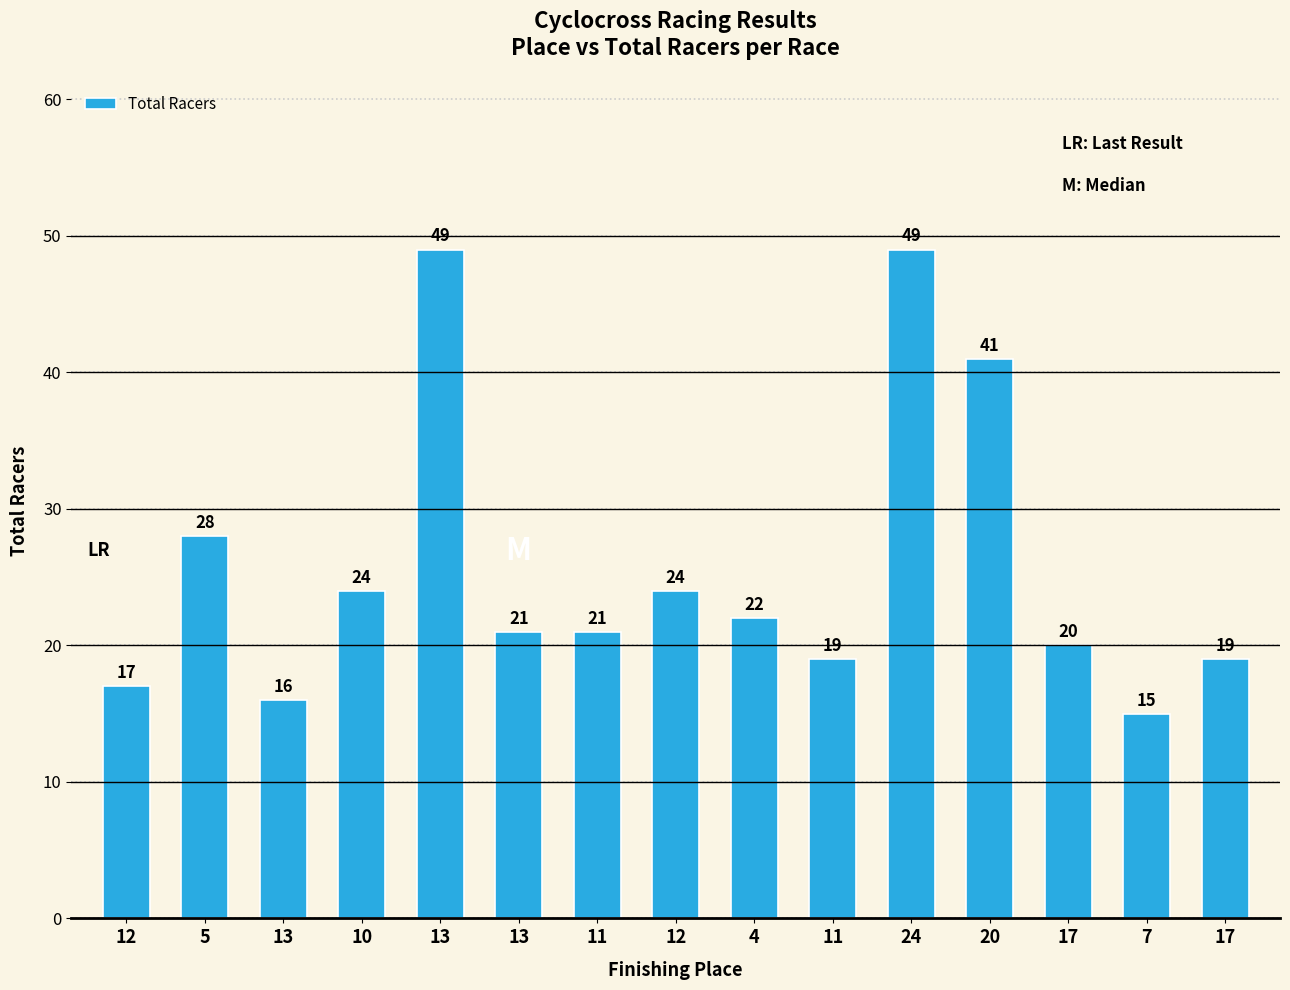

List the labels in order of value, smallest first.

7, 13, 12, 11, 17, 17, 13, 11, 4, 10, 12, 5, 20, 13, 24